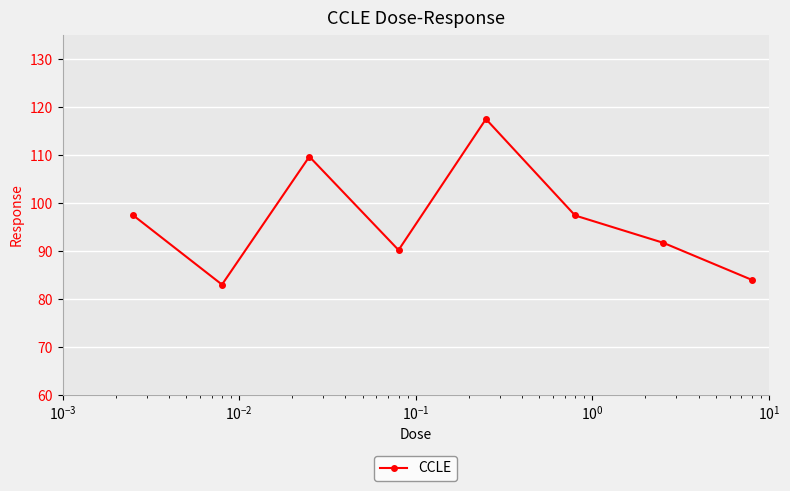

How many categories are shown in the chart?

8